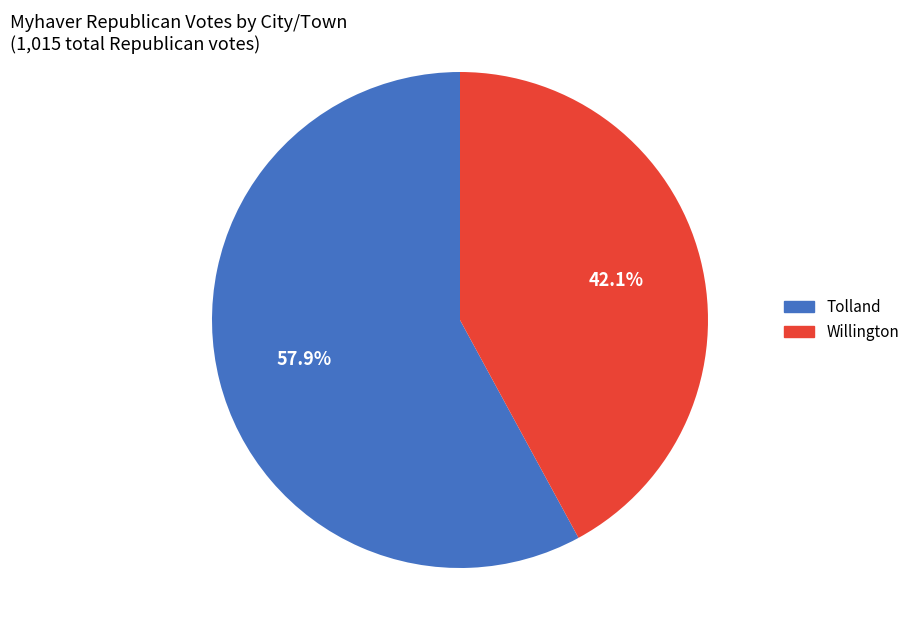

What percentage is the Willington slice, to the nearest percent?

42%